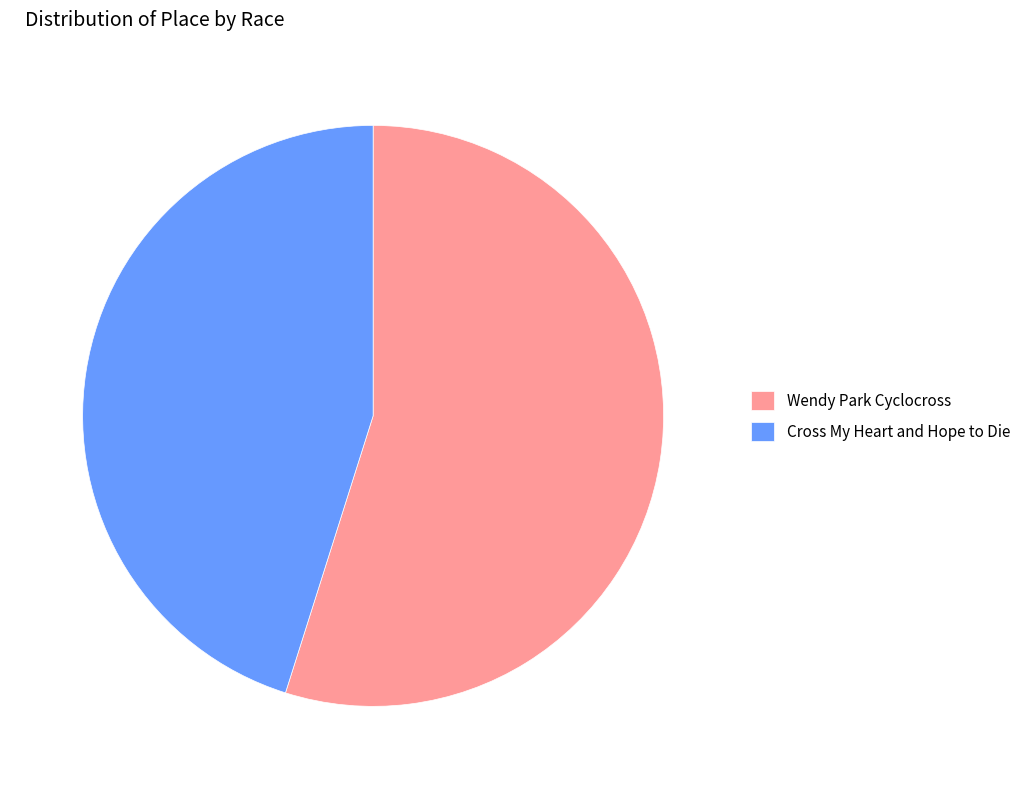

Between Wendy Park Cyclocross and Cross My Heart and Hope to Die, which is larger?

Wendy Park Cyclocross